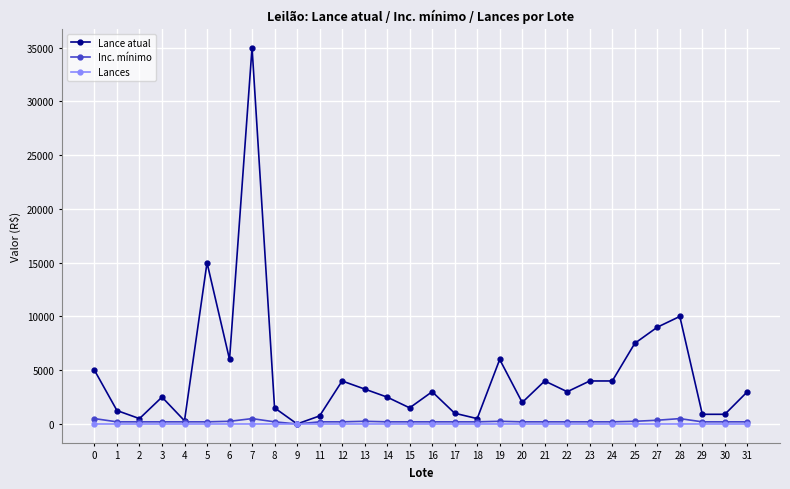

The value of Lance atual at 6 is 6000.0. True or false?

True